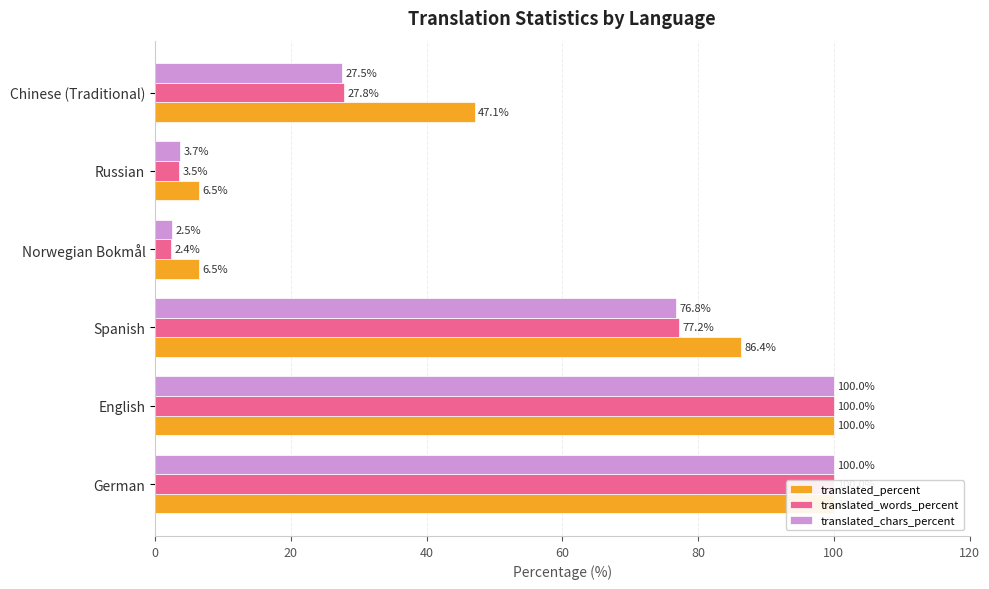

What is the maximum value shown in the chart?

100.0